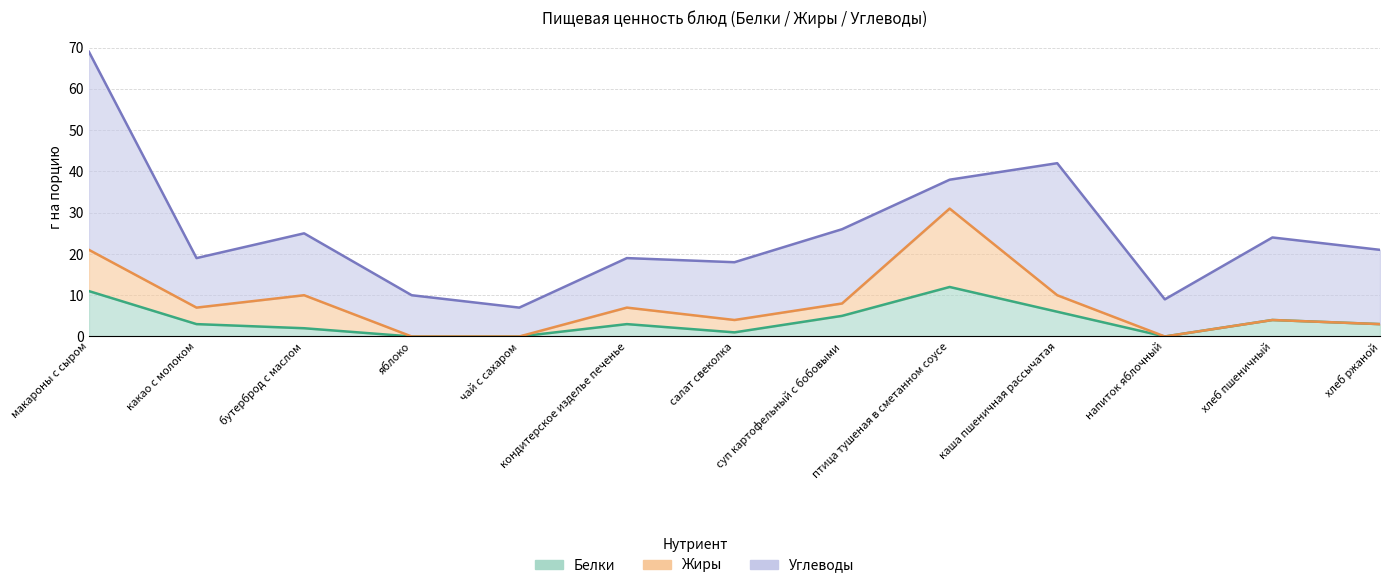

How many interior local peaks does the Углеводы series have?

4